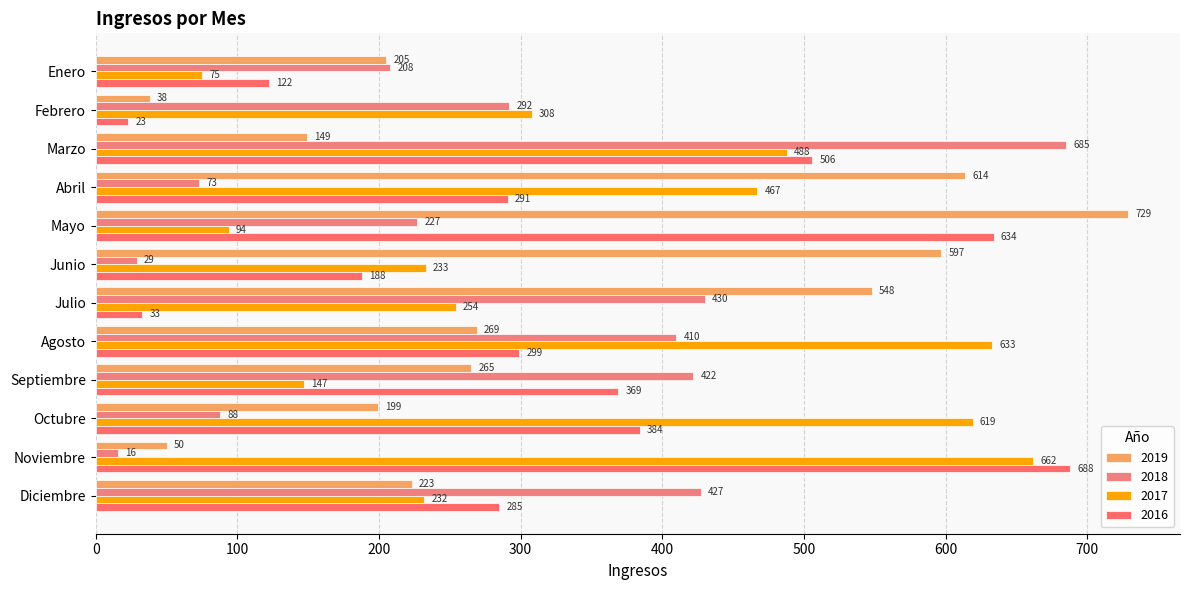

Reading left to right, transcribe all the data shown in this chart.

2019: 205	38	149	614	729	597	548	269	265	199	50	223
2018: 208	292	685	73	227	29	430	410	422	88	16	427
2017: 75	308	488	467	94	233	254	633	147	619	662	232
2016: 122	23	506	291	634	188	33	299	369	384	688	285